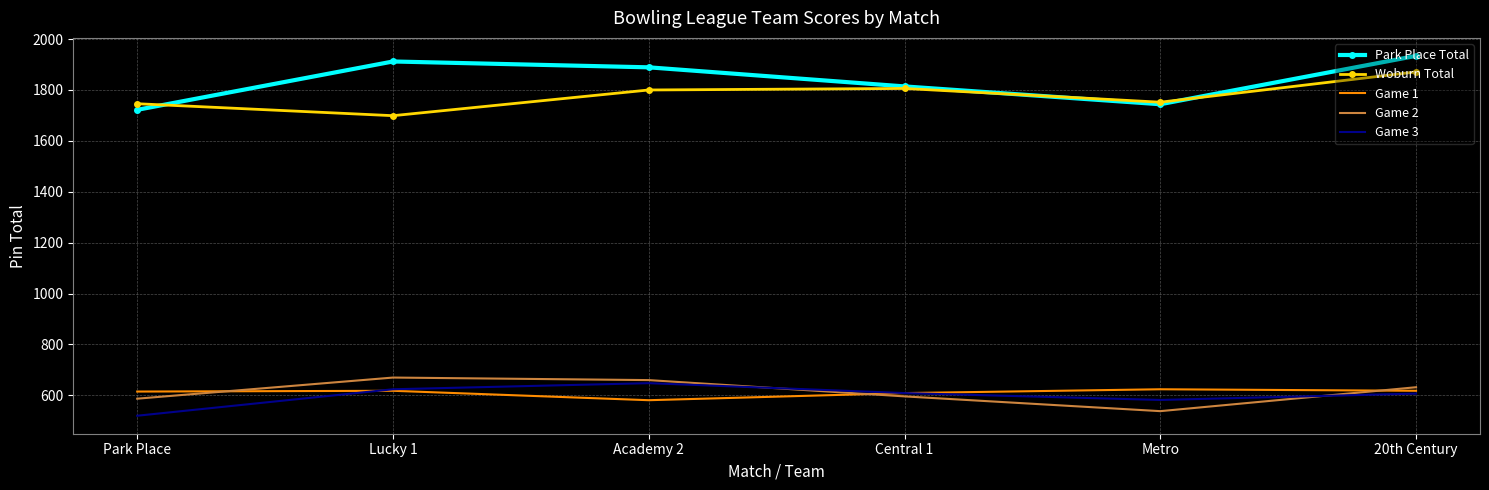

Where does the Park Place Total series first go above 1889?

Lucky 1